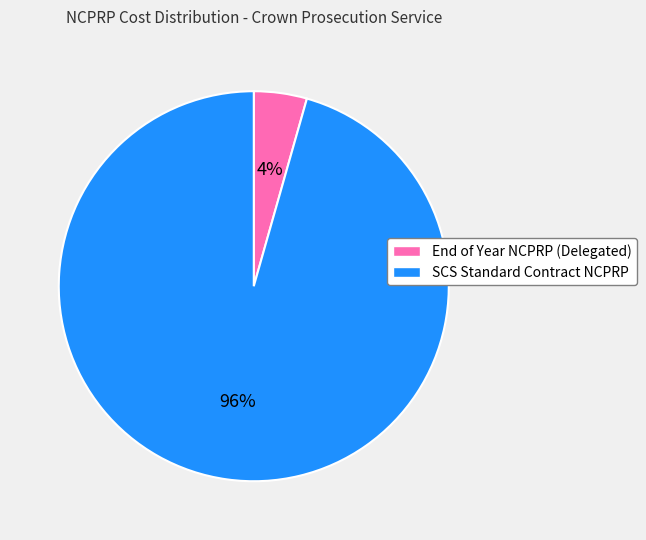

To the nearest percent, what is the combined percentage of SCS Standard Contract NCPRP and End of Year NCPRP (Delegated)?

100%